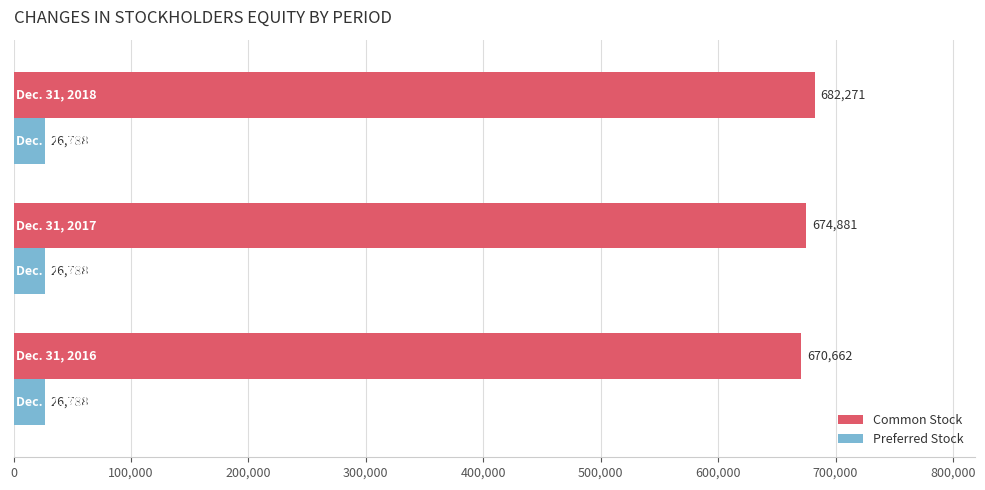

Count the Common Stock values in the range 670662 to 682271.

3